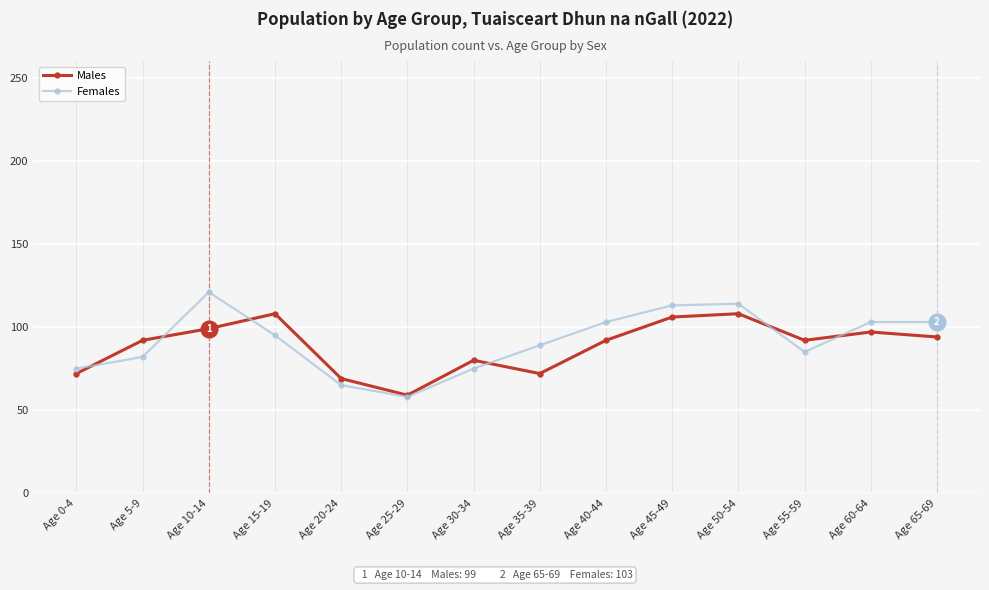

How many series are shown in this chart?

2